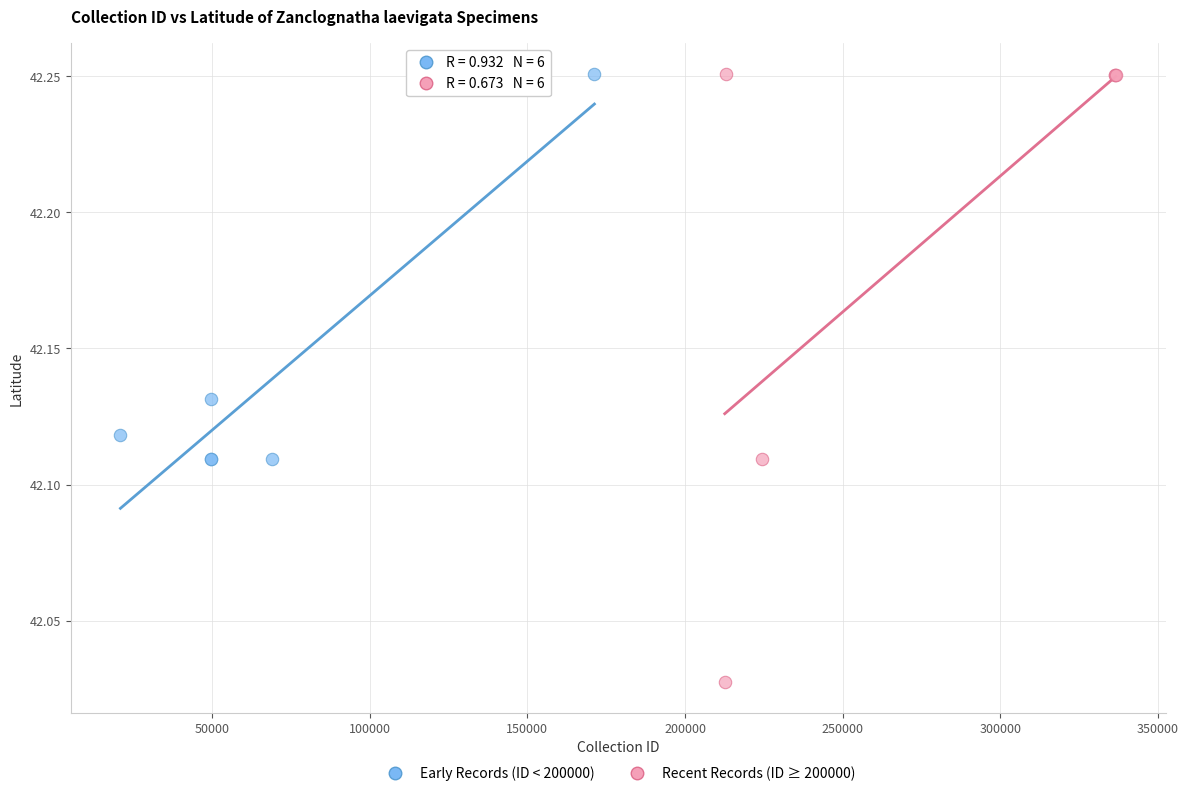

Which series contains the lowest Y value?

Recent Records (ID ≥ 200000)